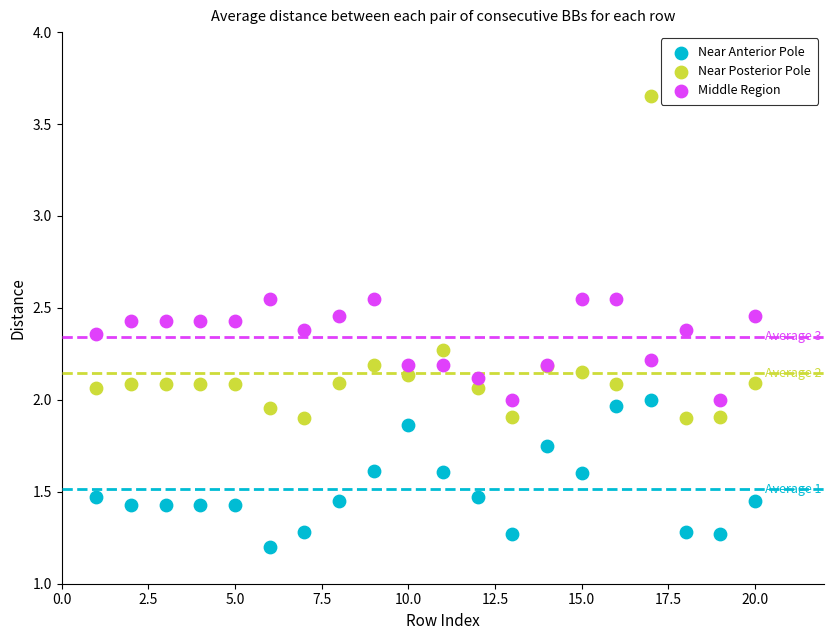

Which series reaches the maximum Y coordinate?

Near Posterior Pole